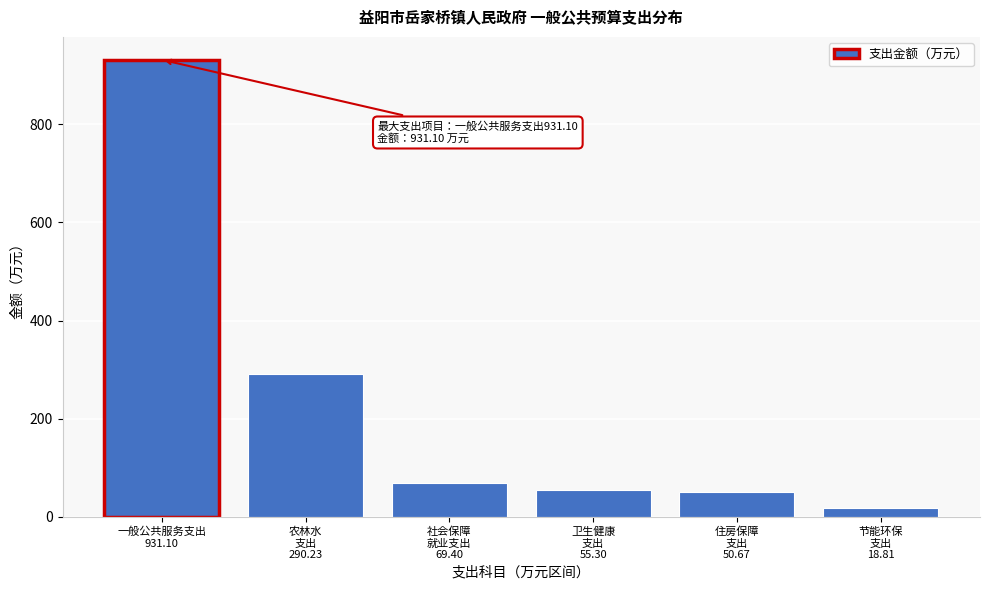

Reading left to right, extract all data points from this chart.

931.1	290.2	69.4	55.3	50.7	18.8